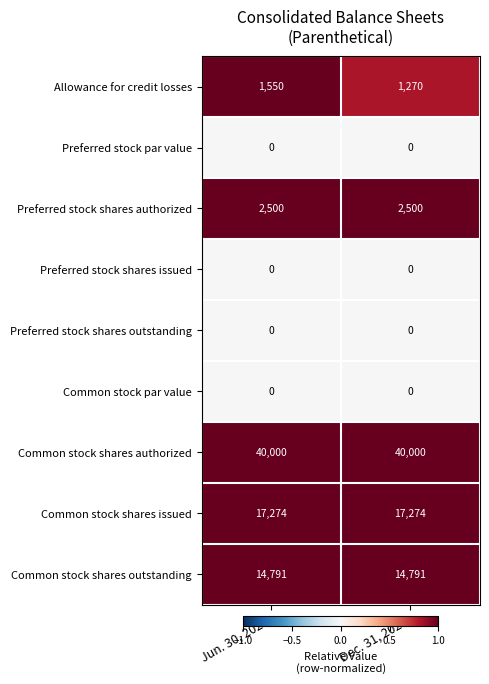

Which series changed the most between Jun. 30, 2024 and Dec. 31, 2023?

Allowance for credit losses